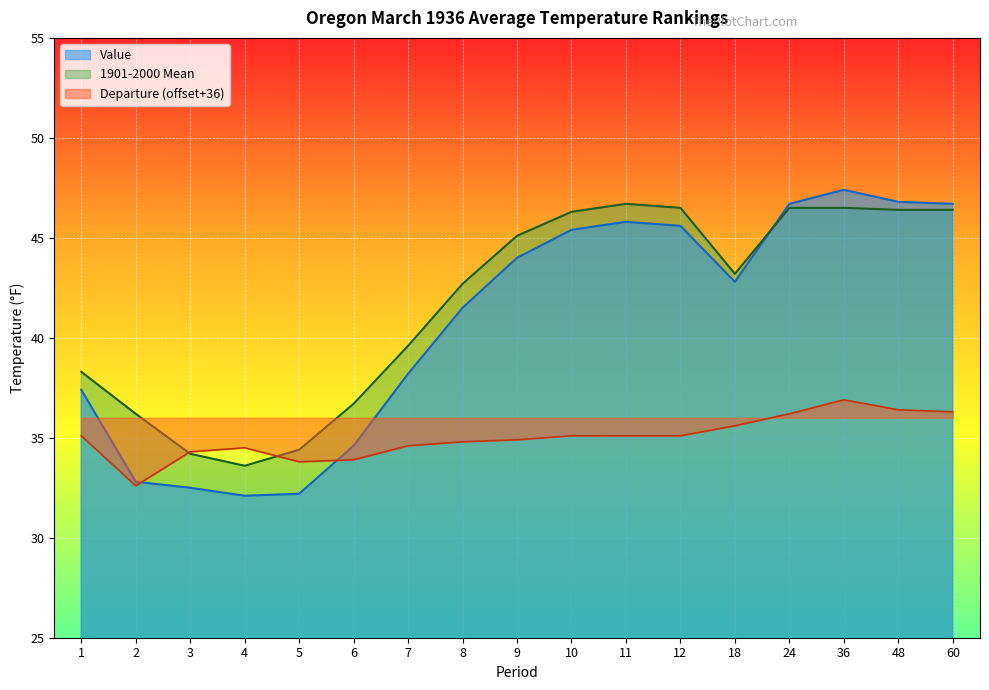

How many lines are shown in the chart?

3